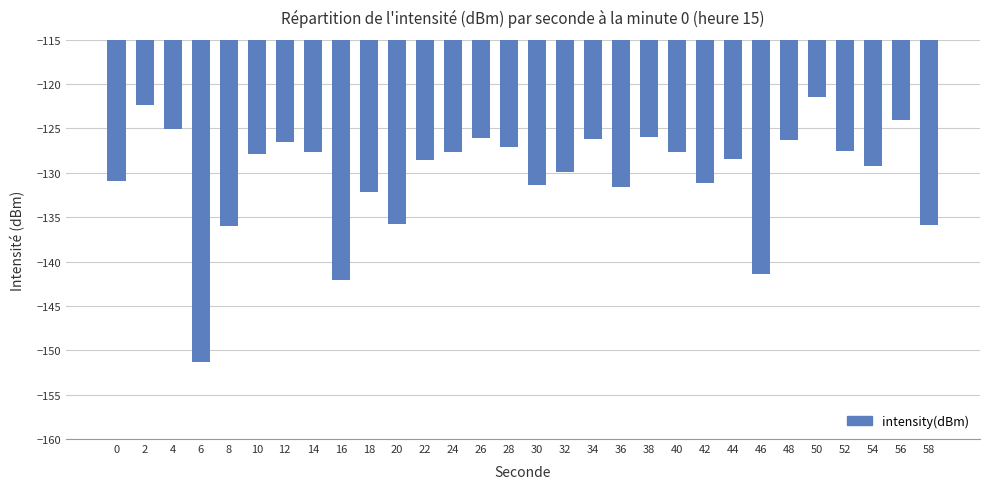

What is the difference between the maximum and minimum values?

30.0